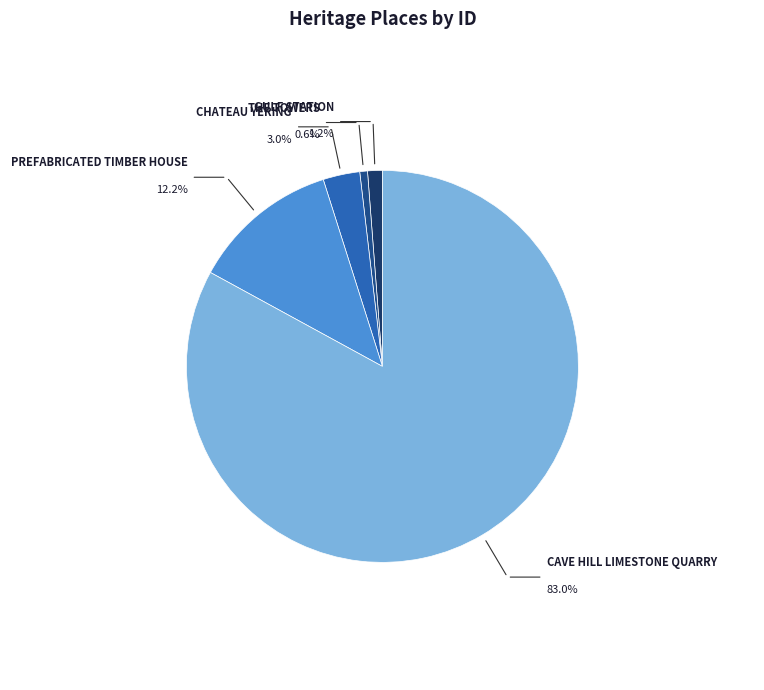

Approximately how many times larger is the value at GULF STATION compared to CHATEAU YERING?

0.4